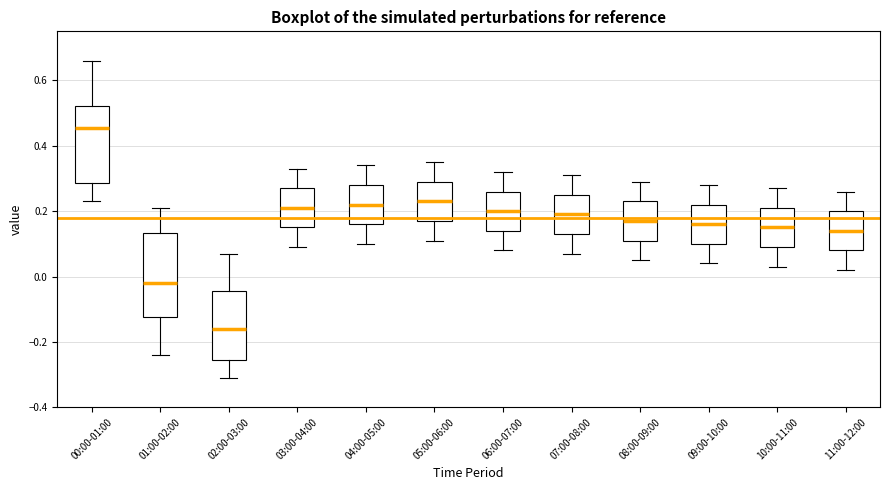

Which box has the lowest median line?

02:00-03:00